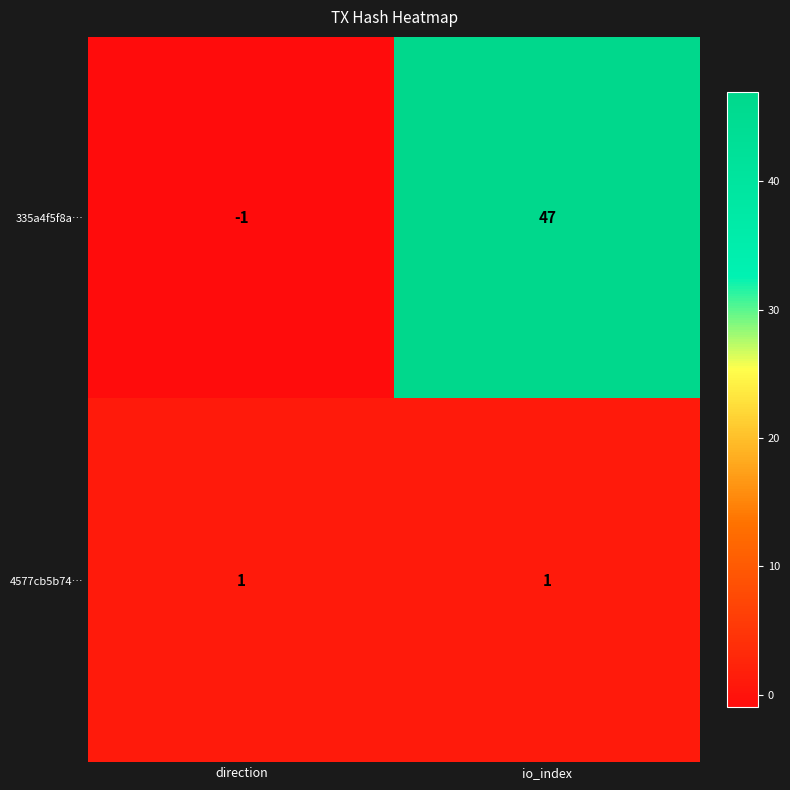

At which category is the sum across all series the highest?

io_index